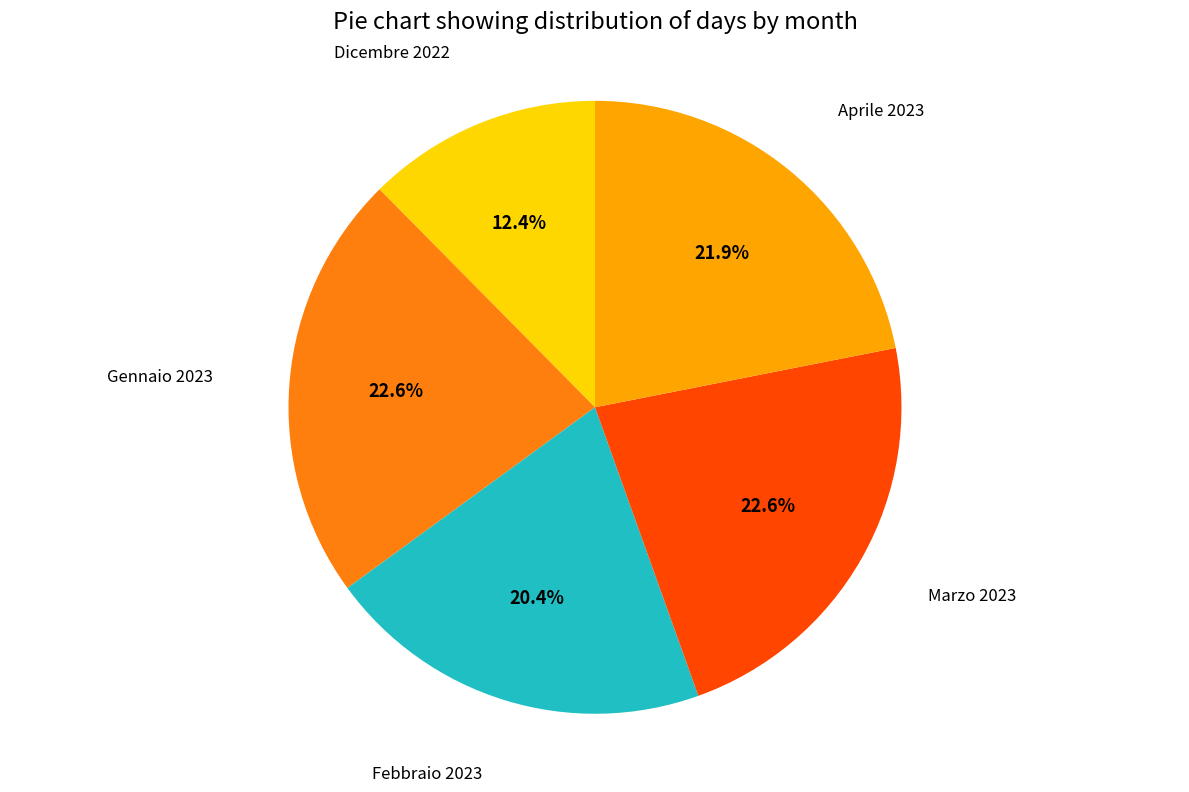

Is there any slice that represents more than half of the pie?

No